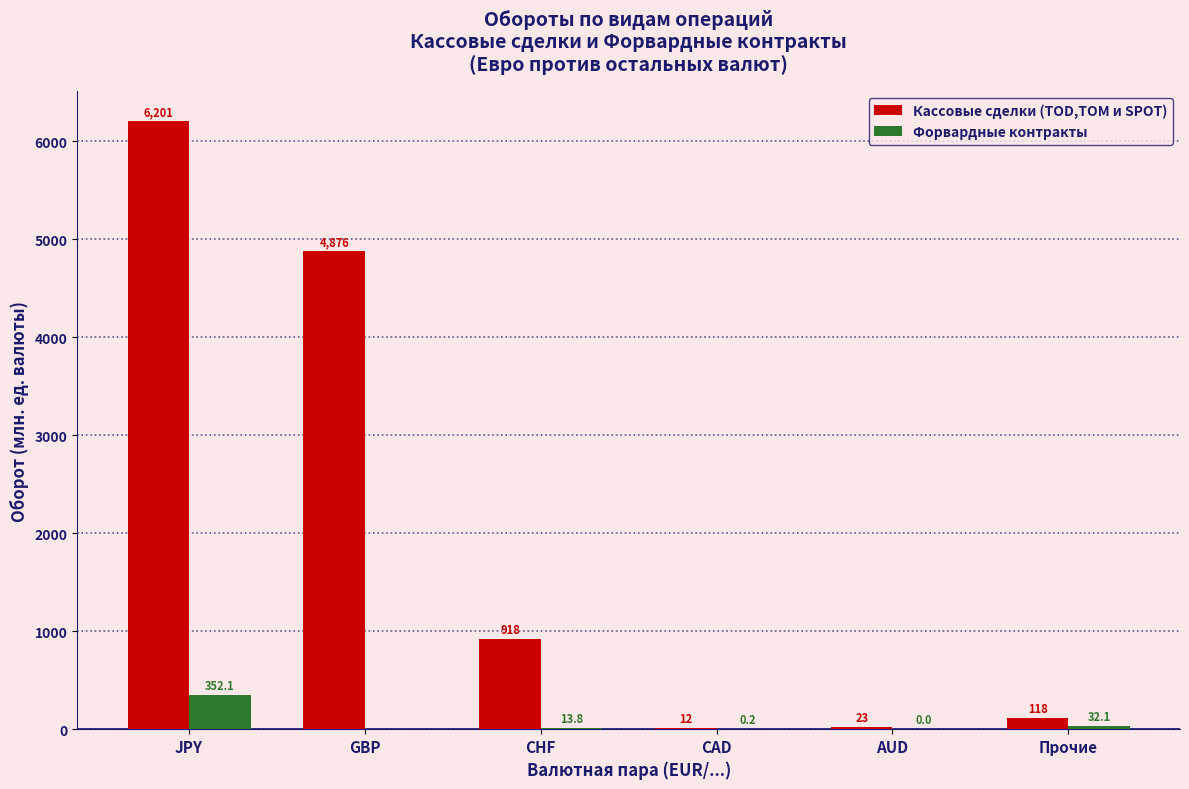

How many distinct data groups are displayed?

2